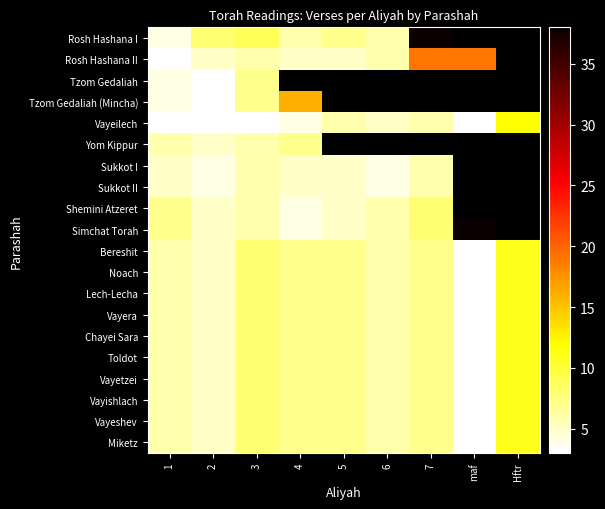

What is the difference between the highest and lowest values at 4?

16